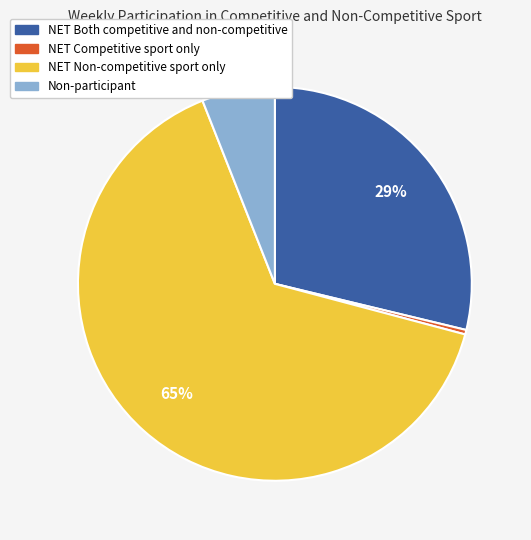

Is there a majority slice in this chart?

Yes